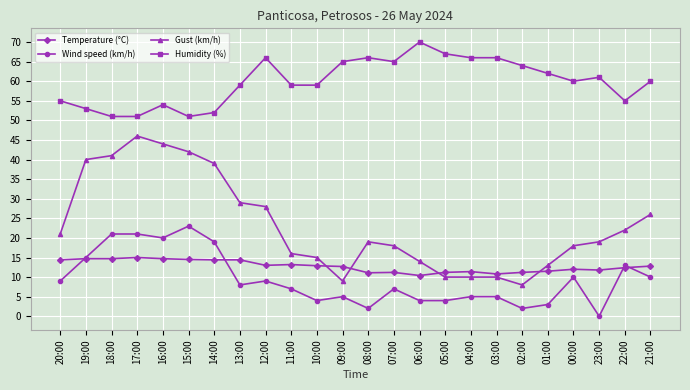

True or false: Temperature (°C) and Wind speed (km/h) cross at least once.

True